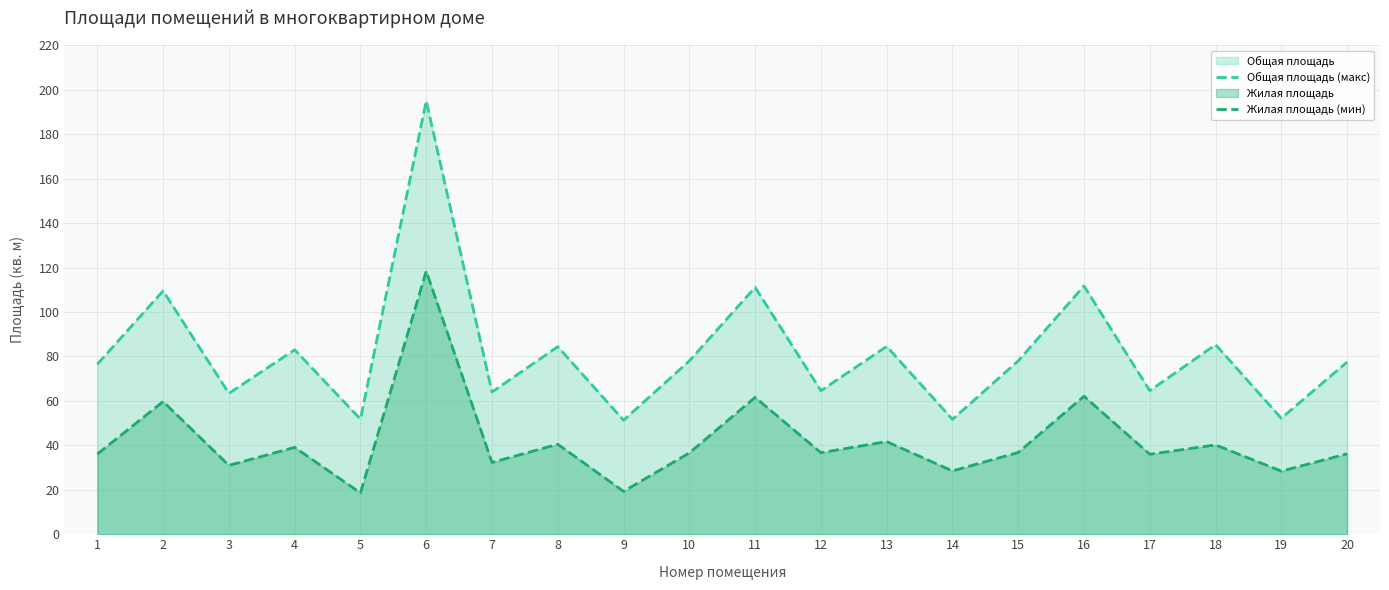

What is the lowest value of the Общая площадь (макс) series?

51.3